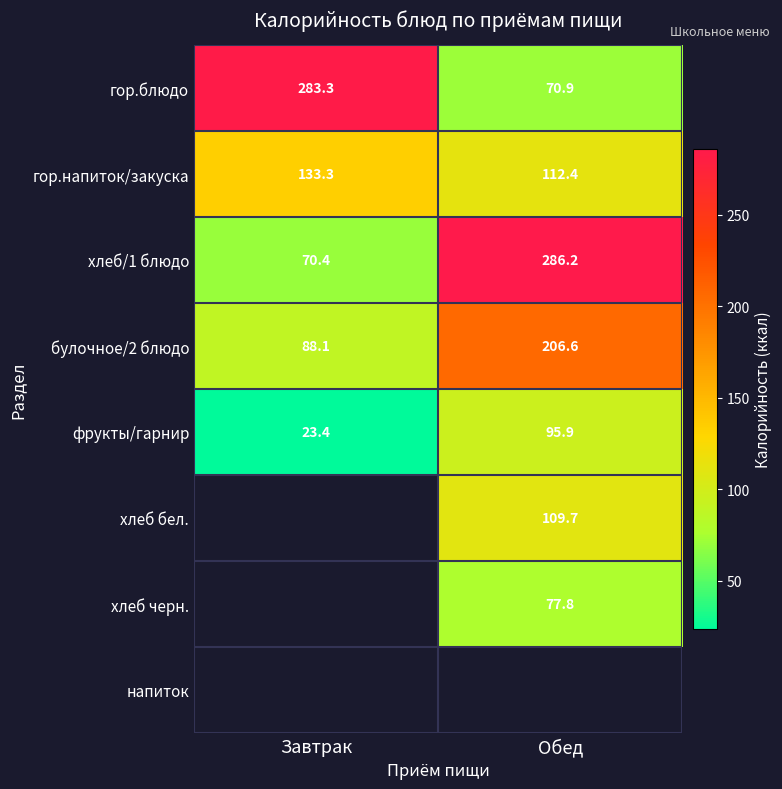

How many values in the фрукты/гарнир series are below 95?

1